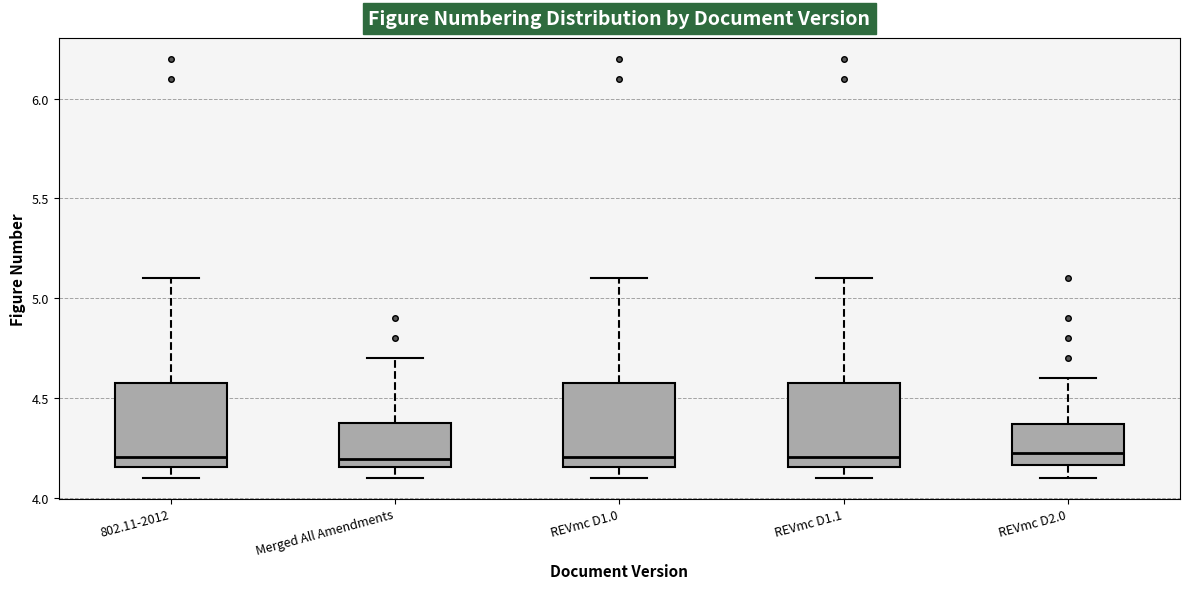

Where does the upper whisker of the box for 802.11-2012 end on the y-axis? The values are not printed on the chart, so give them approximately, as read against the axis.

5.10